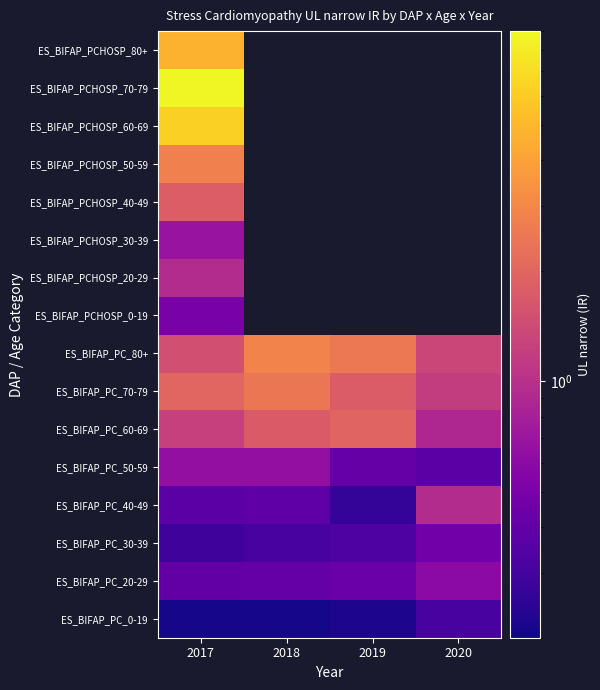

What is the minimum value shown in the chart?

0.2